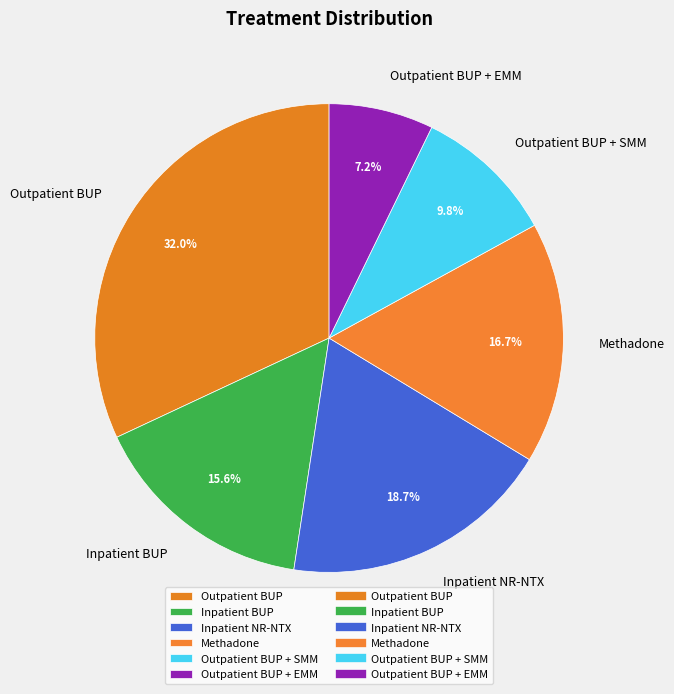

What is the total percentage of Methadone and Inpatient NR-NTX?

35.4%